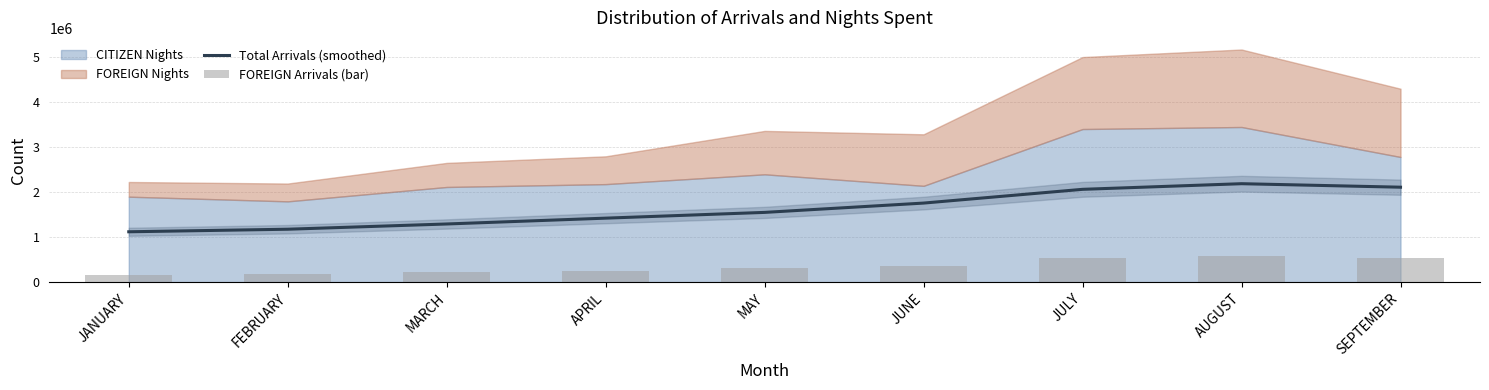

Read the FOREIGN Arrivals (bar) value at JULY.

545600.0